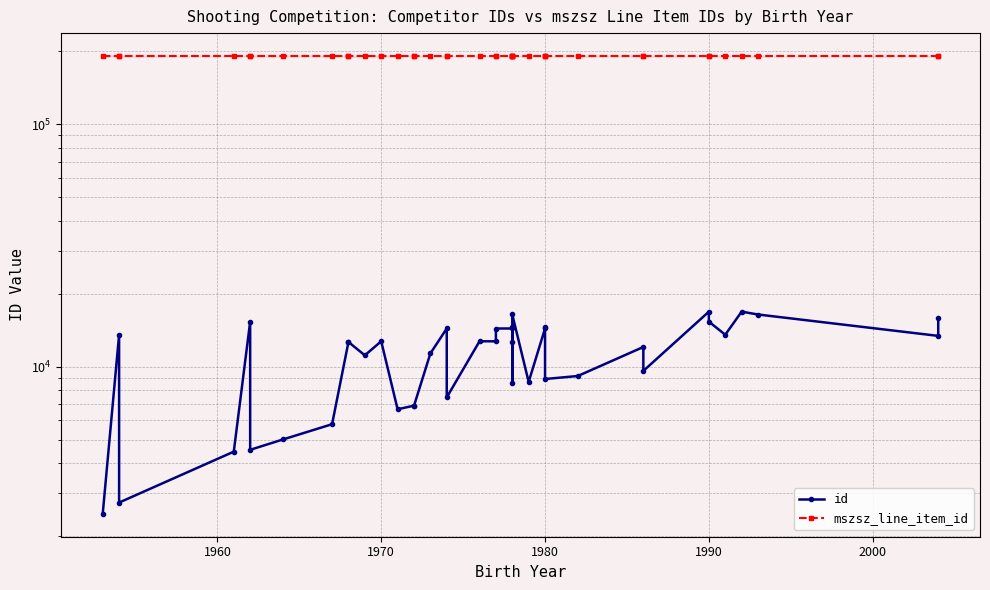

How many interior local peaks does the id series have?

13